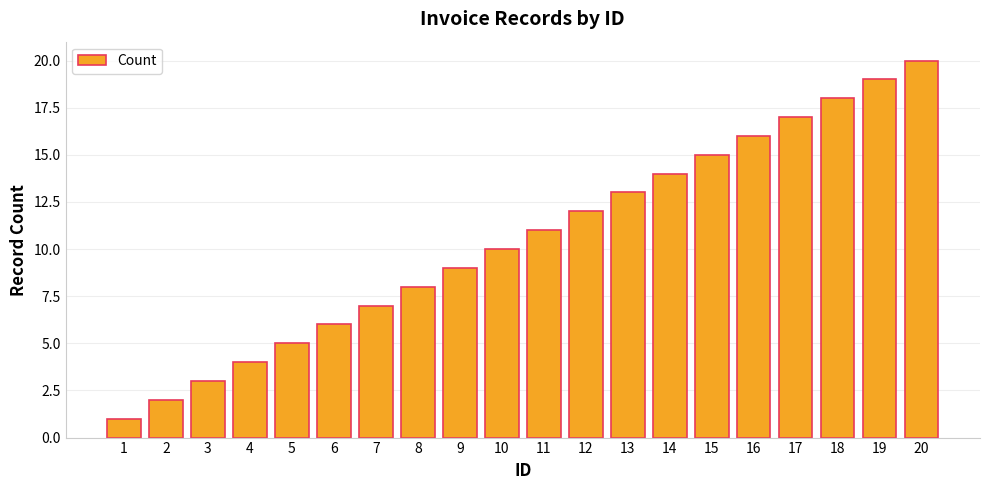

What is the value of the 17th bar from the left?

17